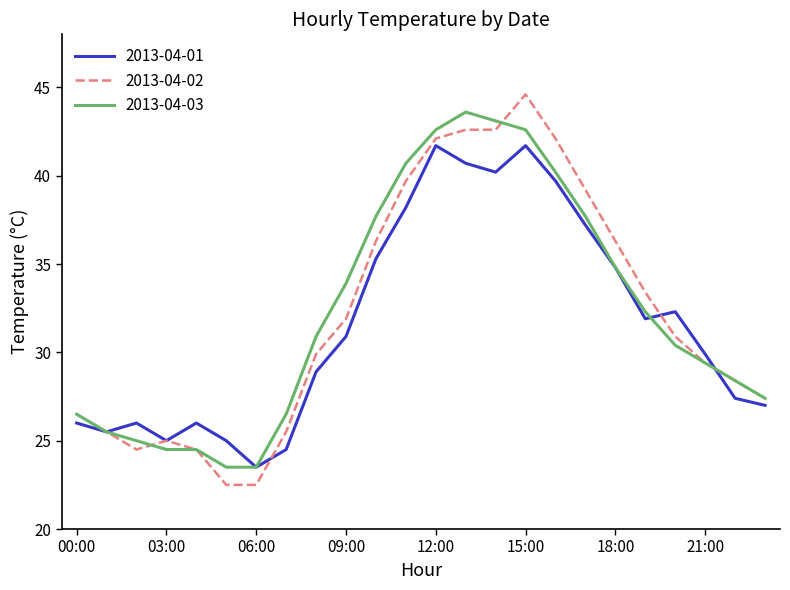

How many categories are shown in the chart?

24